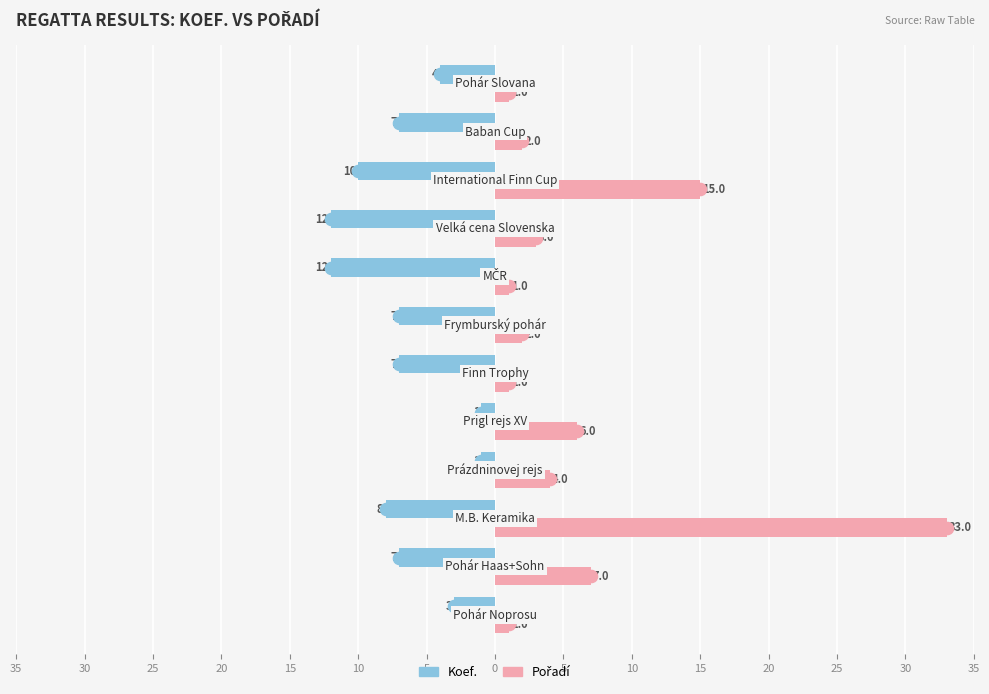

Reading left to right, list all the values displayed in this chart.

Koef.: -3	-7	-8	-1	-1	-7	-7	-12	-12	-10	-7	-4
Pořadí: 1	7	33	4	6	1	2	1	3	15	2	1